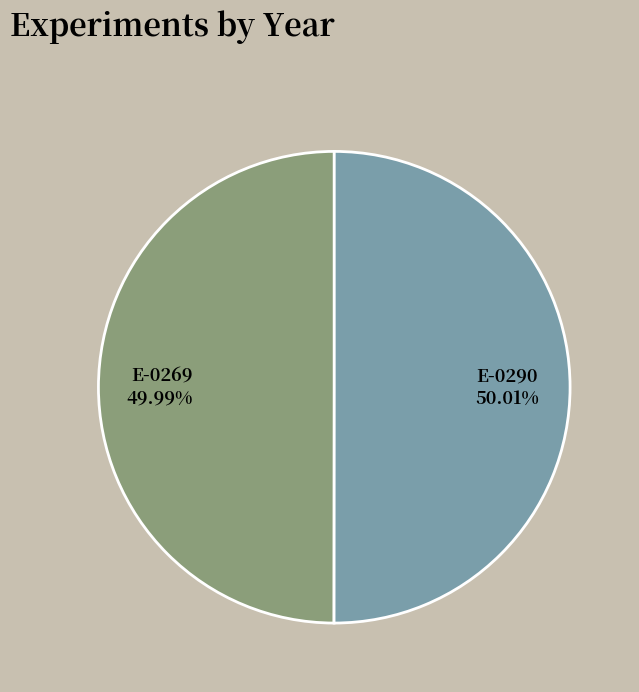

Is there any slice that represents more than half of the pie?

Yes